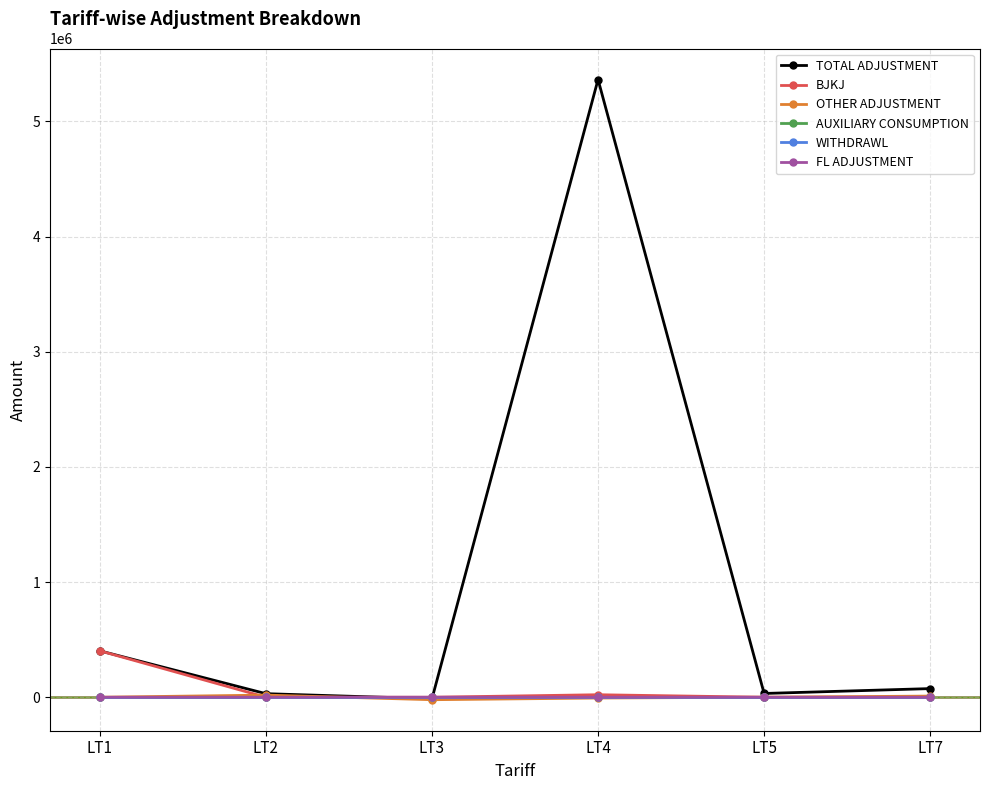

Does the chart have visible grid lines?

Yes